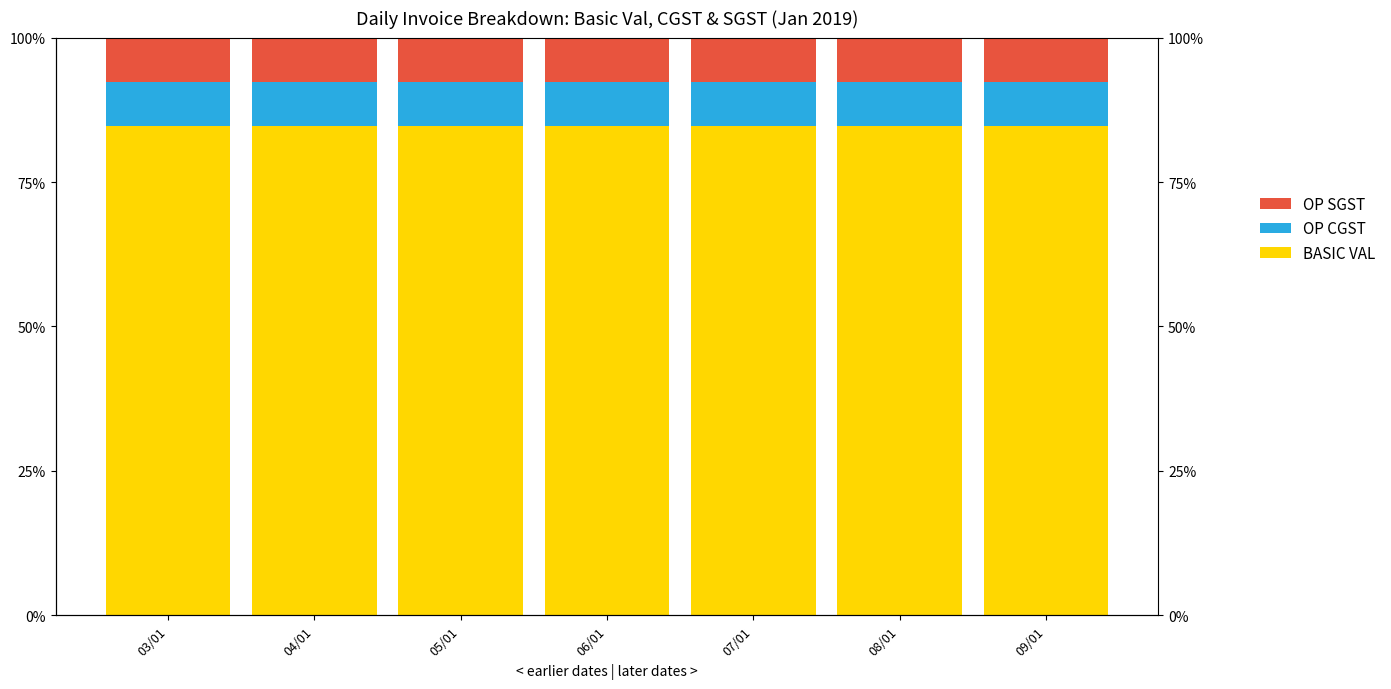

Count the BASIC VAL values in the range 84 to 85.

7